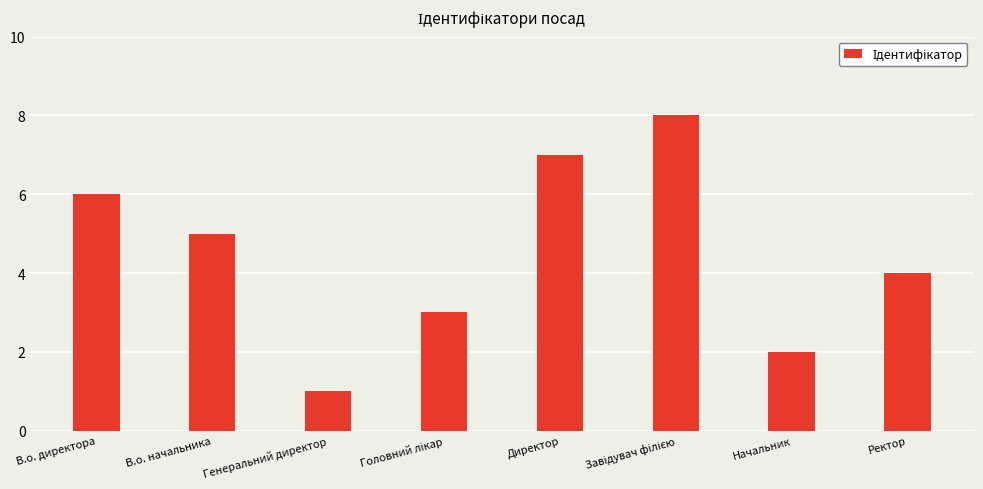

How many distinct data groups are displayed?

1